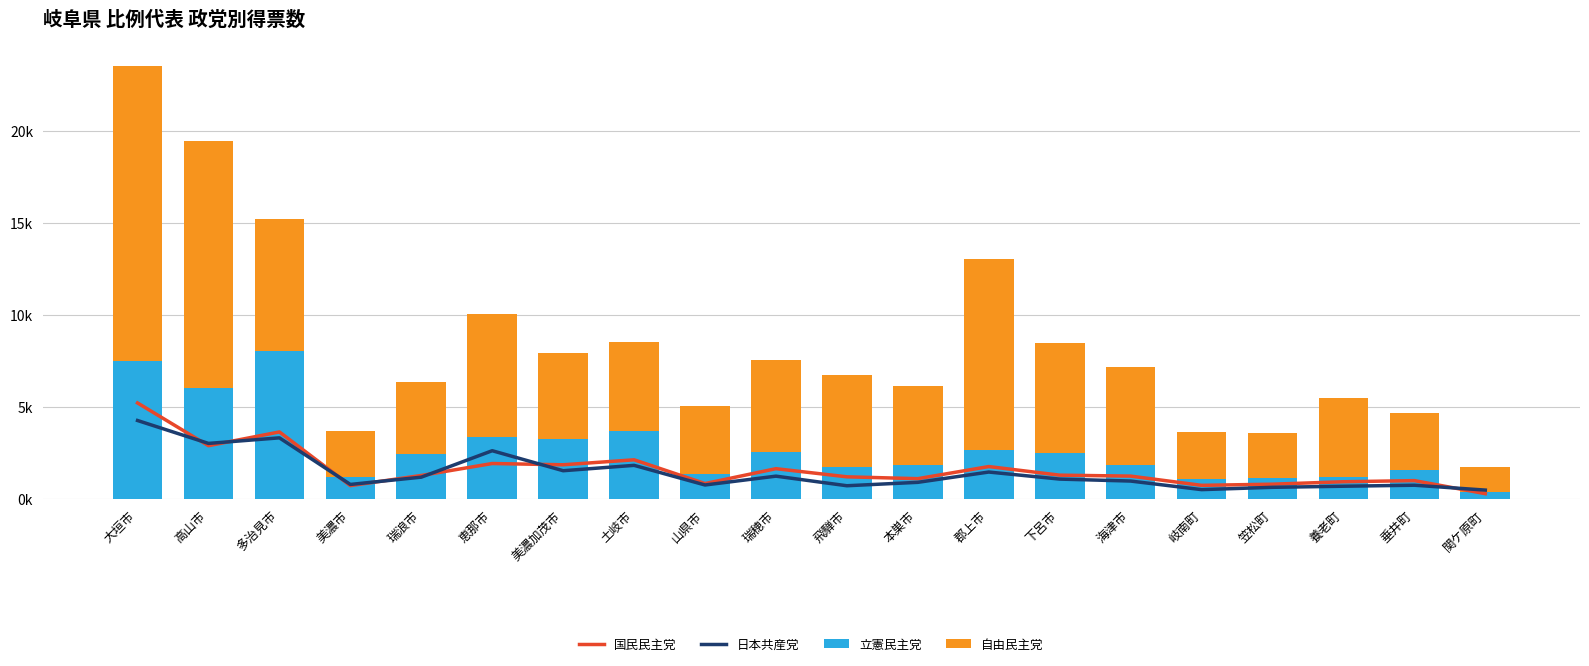

Which series changed the most between 瑞穂市 and 笠松町?

自由民主党